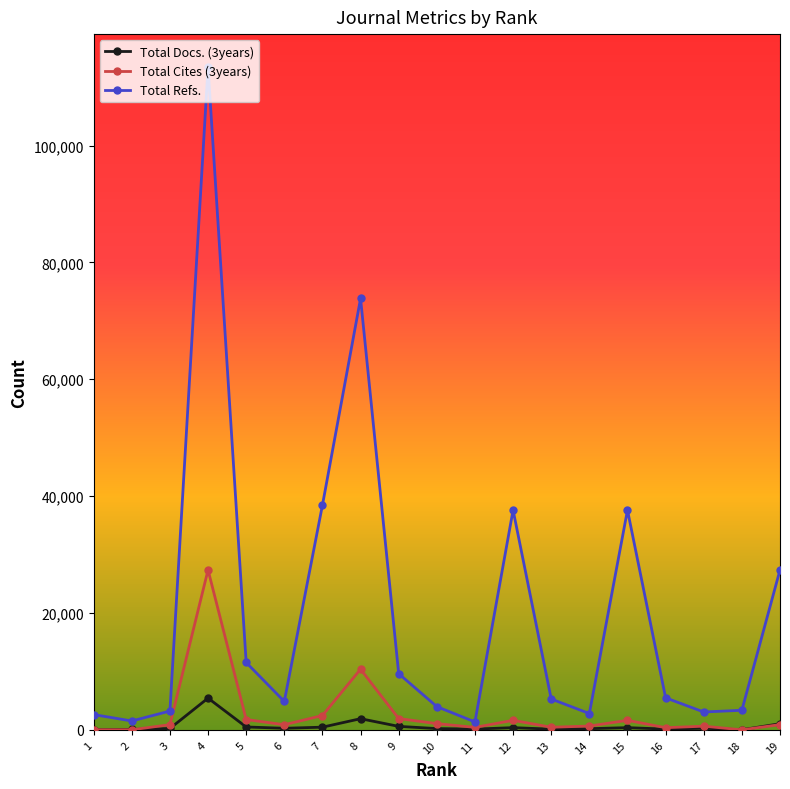

Is this an area chart (filled region under the line)?

No